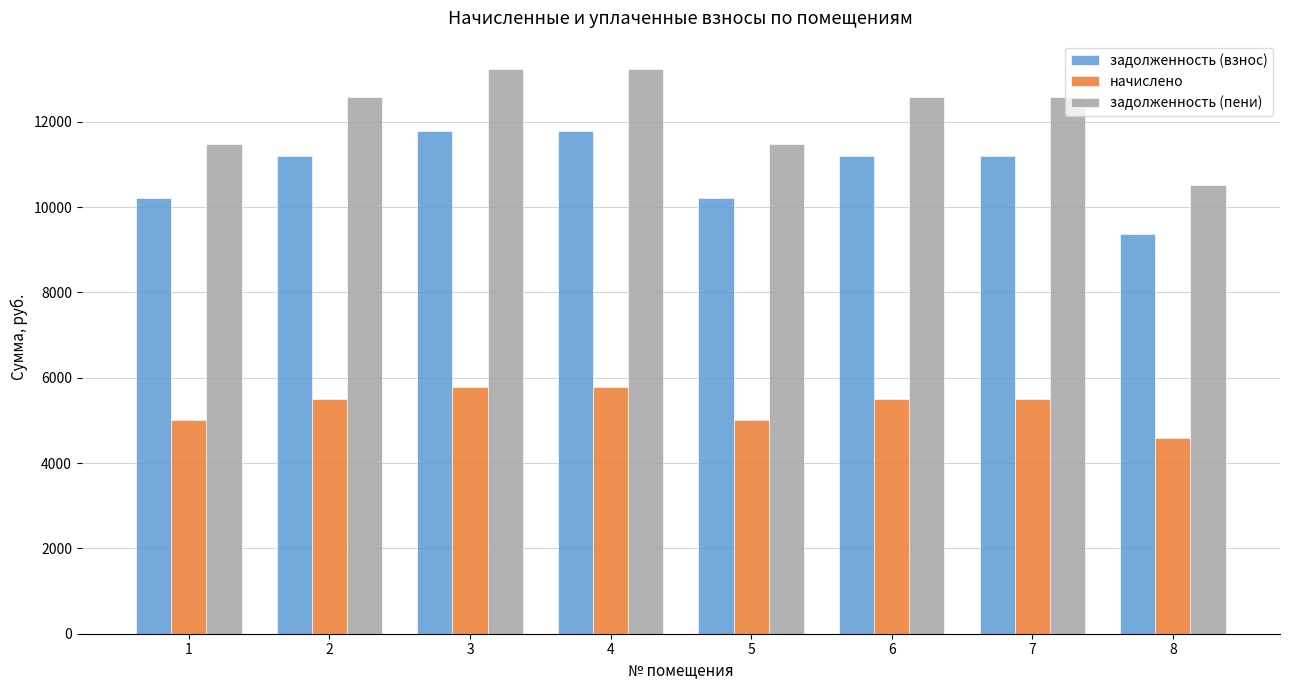

True or false: задолженность (взнос) has a value of 11788.6 at 3.

True